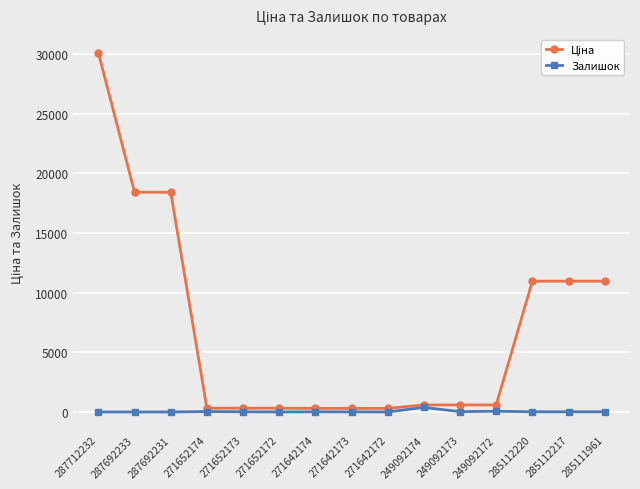

At which category is the sum across all series the highest?

287712232